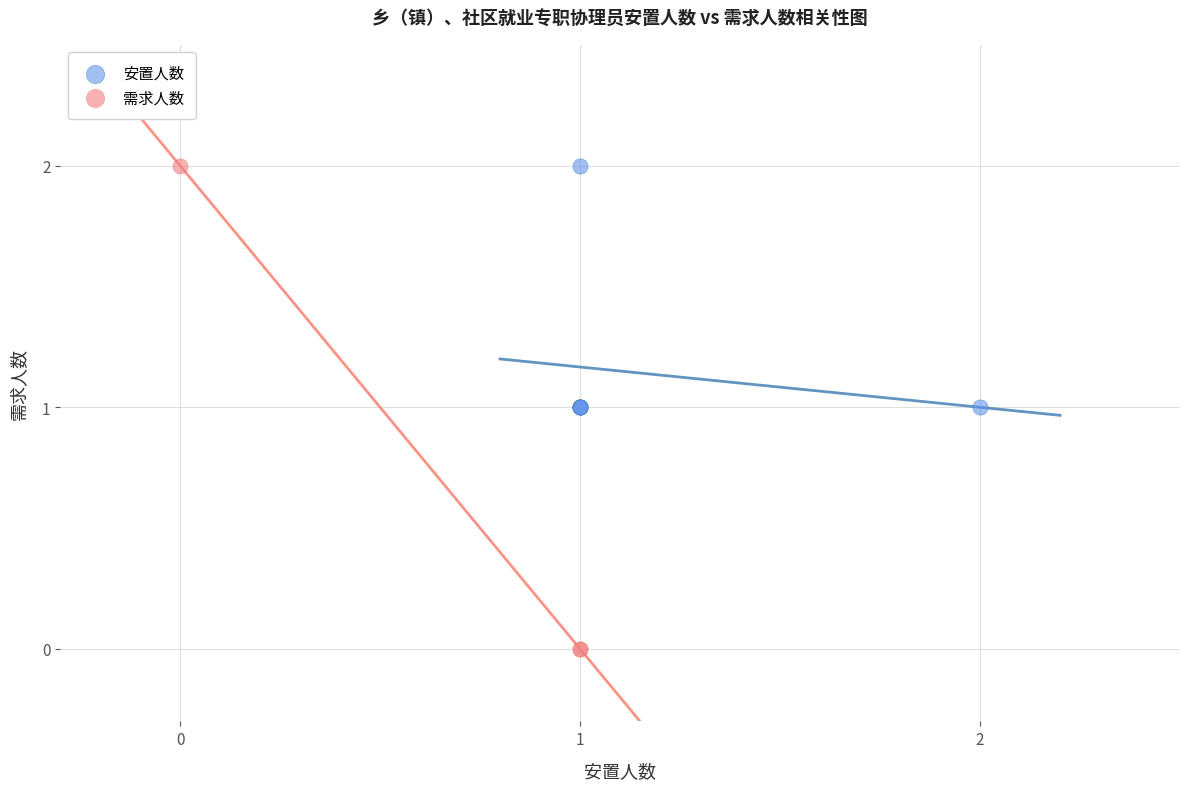

Which series reaches the minimum Y coordinate?

需求人数